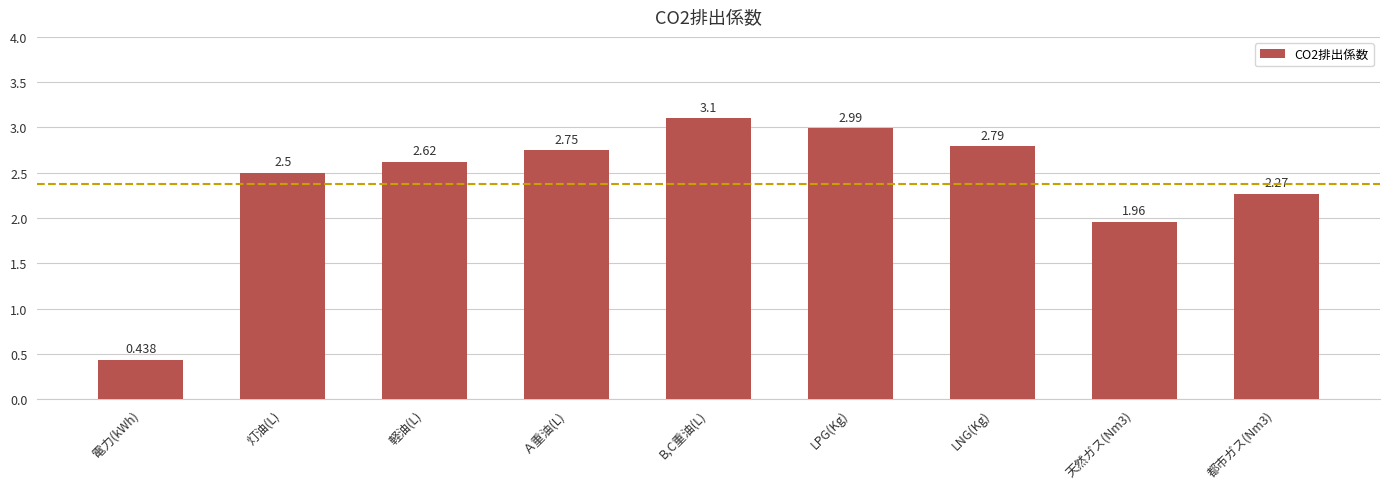

What is the maximum value shown in the chart?

3.1